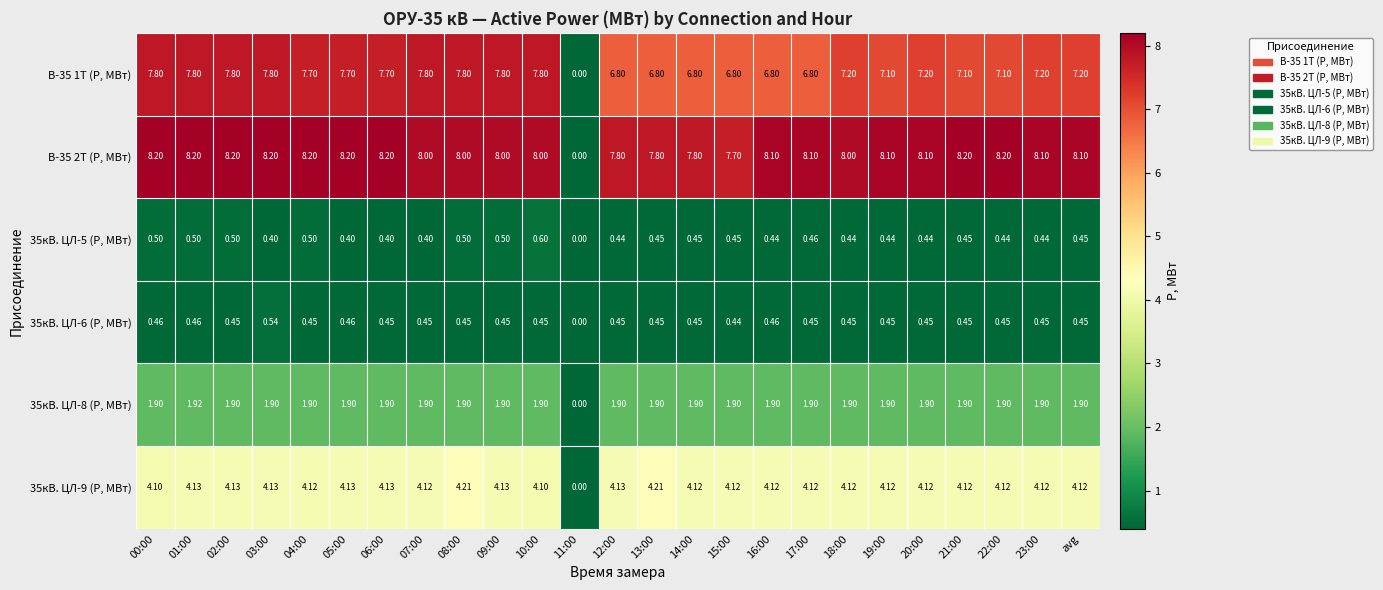

How many data points in В-35 1Т (P, МВт) are less than 7?

7